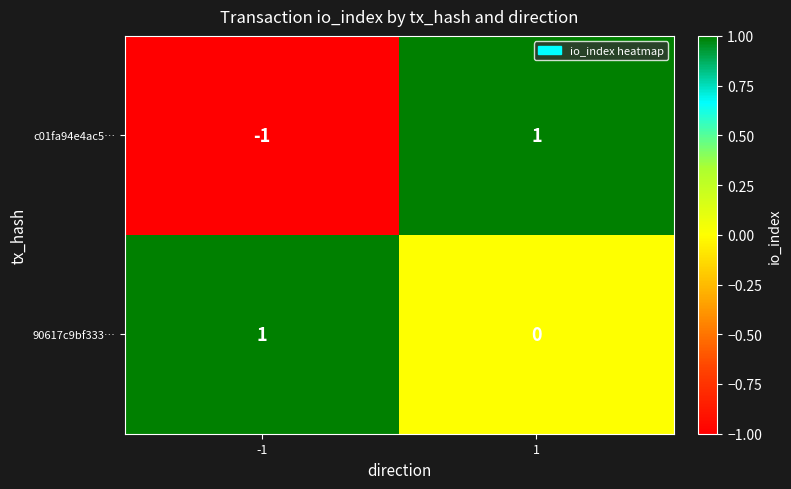

Reading left to right, list all the values displayed in this chart.

c01fa94e4ac5…: -1=-1	1=1
90617c9bf333…: -1=1	1=0